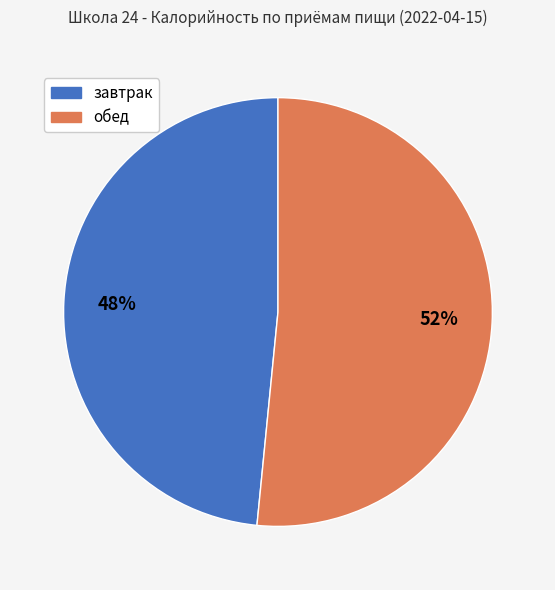

True or false: обед accounts for 52% of the total.

True